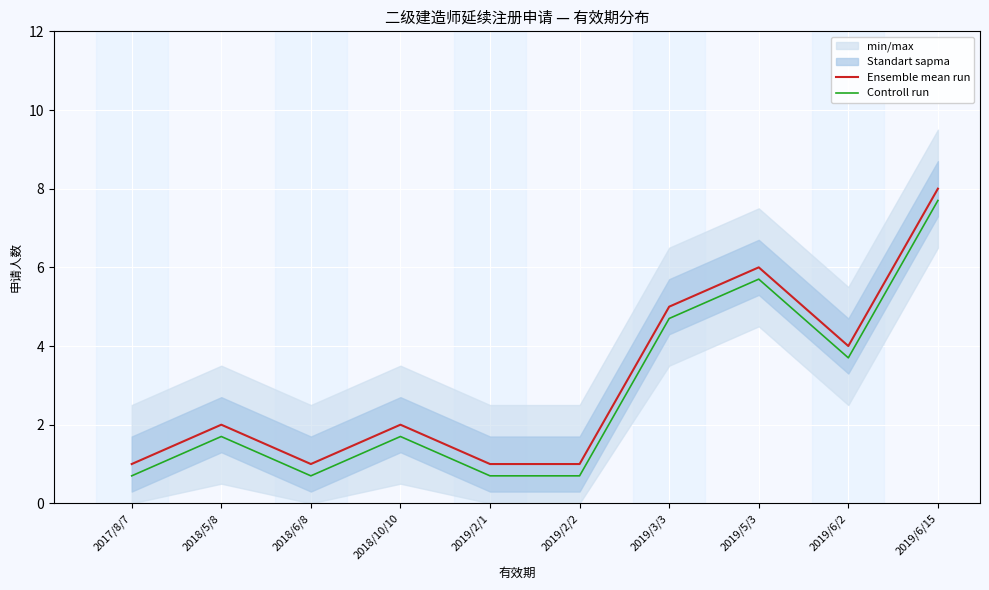

True or false: Ensemble mean run and Controll run cross at least once.

False